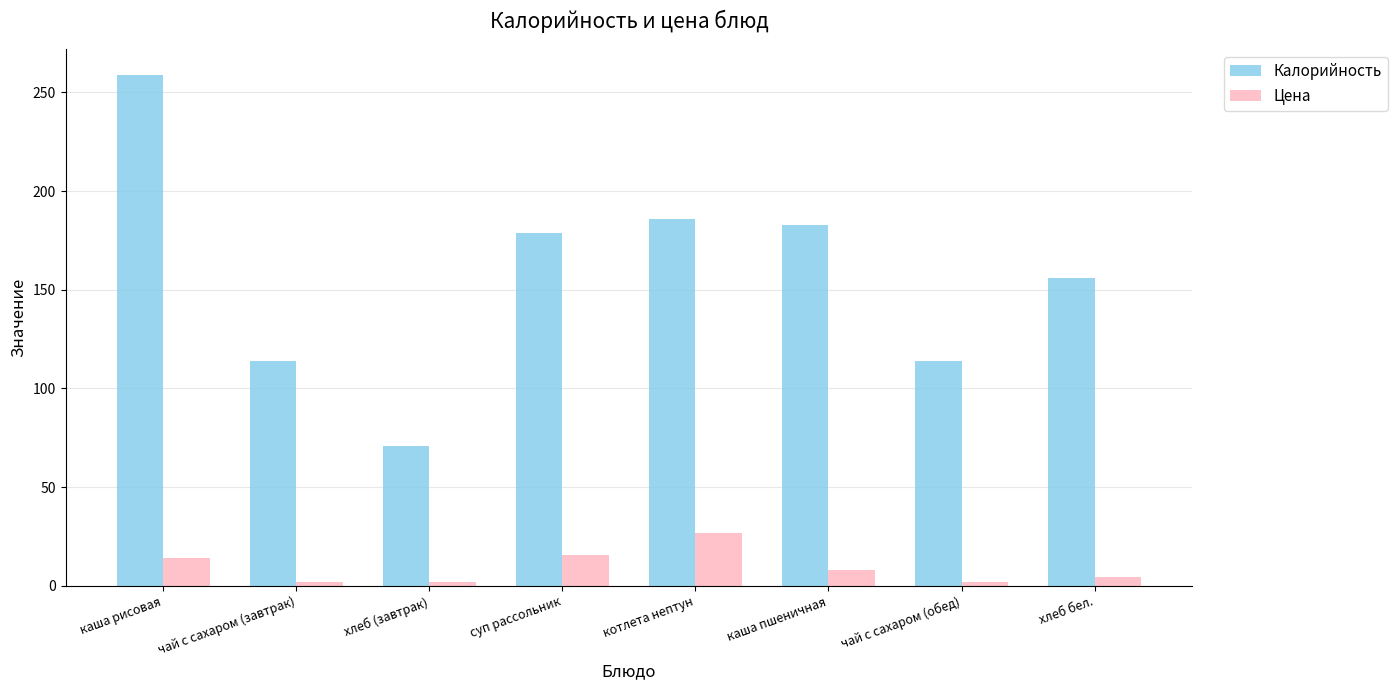

At which label is Калорийность closest to 165?

хлеб бел.